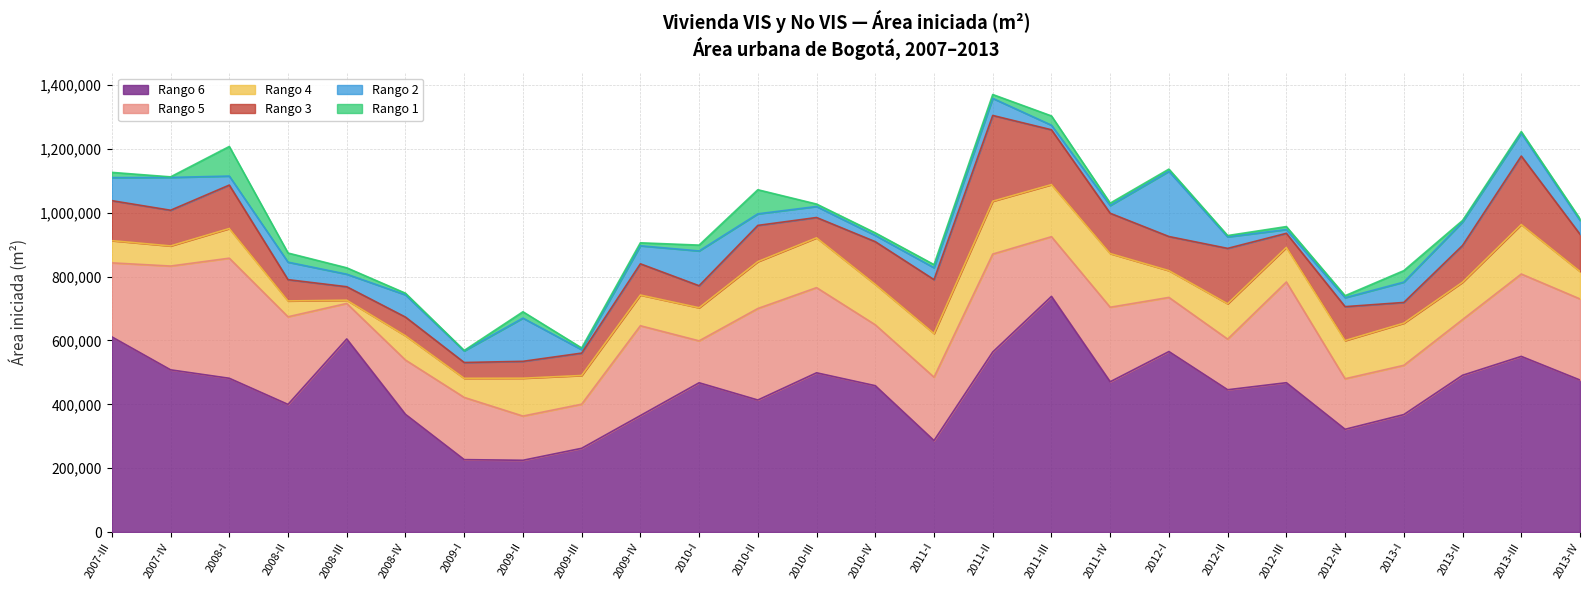

Where is the first local maximum for Rango 6?

2008-III